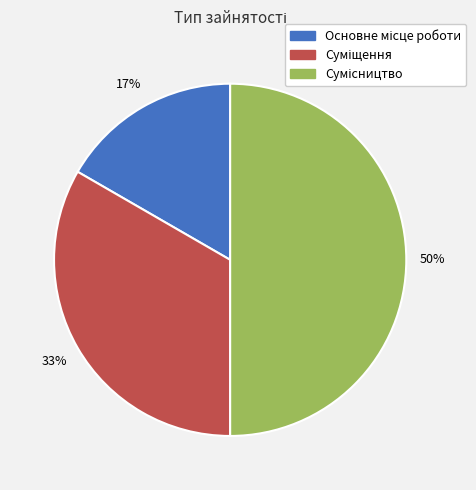

To the nearest percent, what is the difference between the largest and smallest slice percentages?

33%